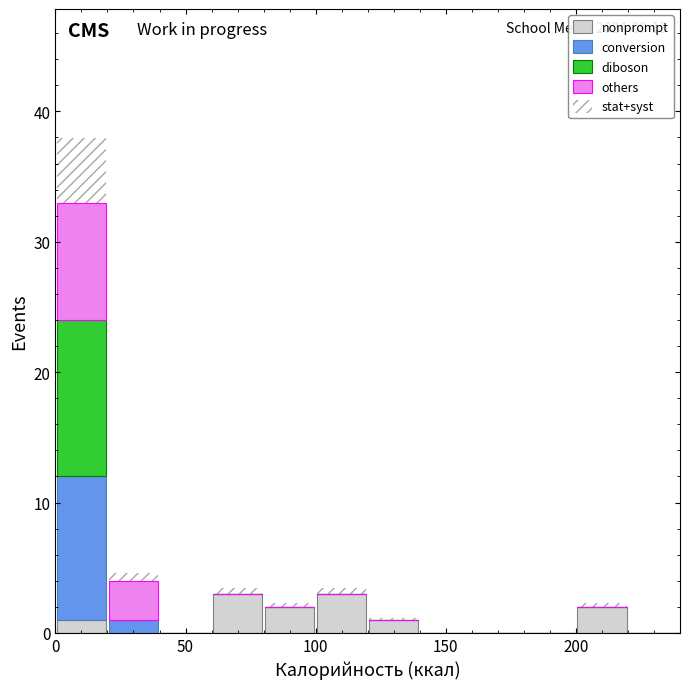

Which range on the x-axis has the tallest stacked bar (by total height)?

0 to 20